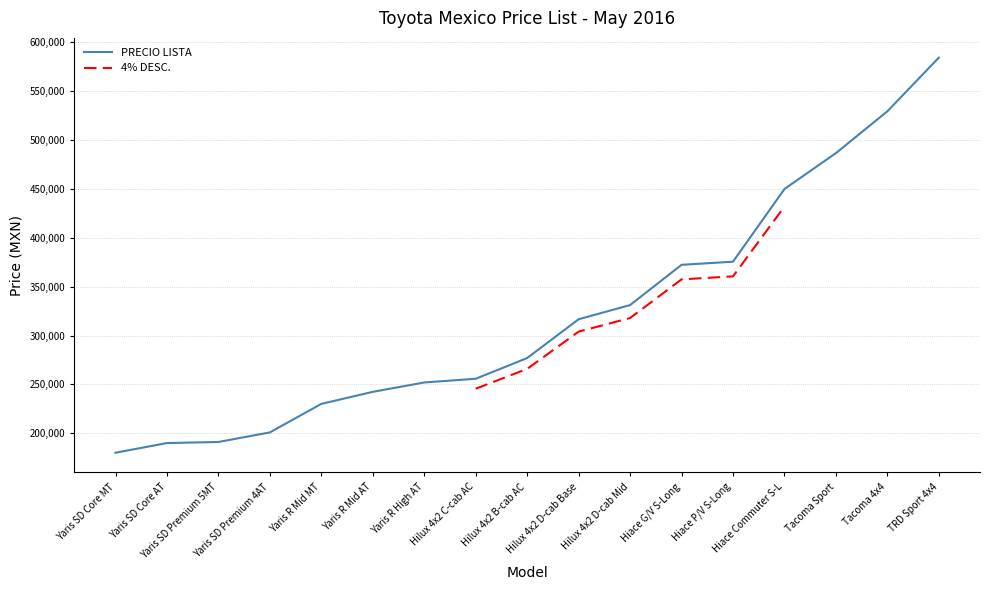

How many categories are shown in the chart?

17